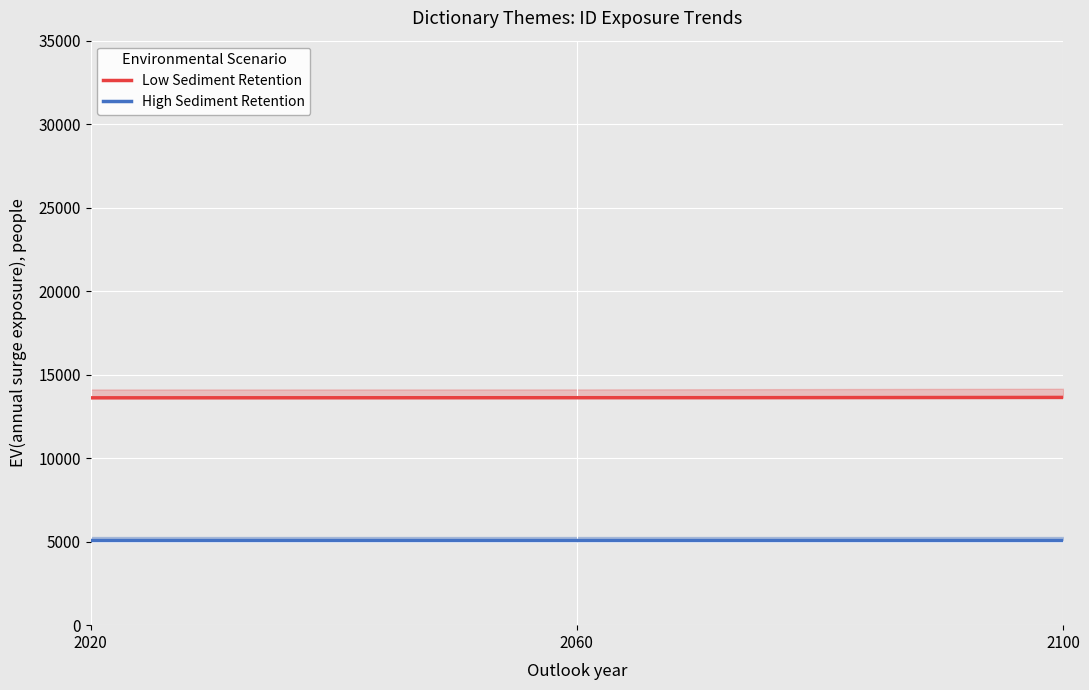

What are all the series names shown in the legend?

Low Sediment Retention, High Sediment Retention